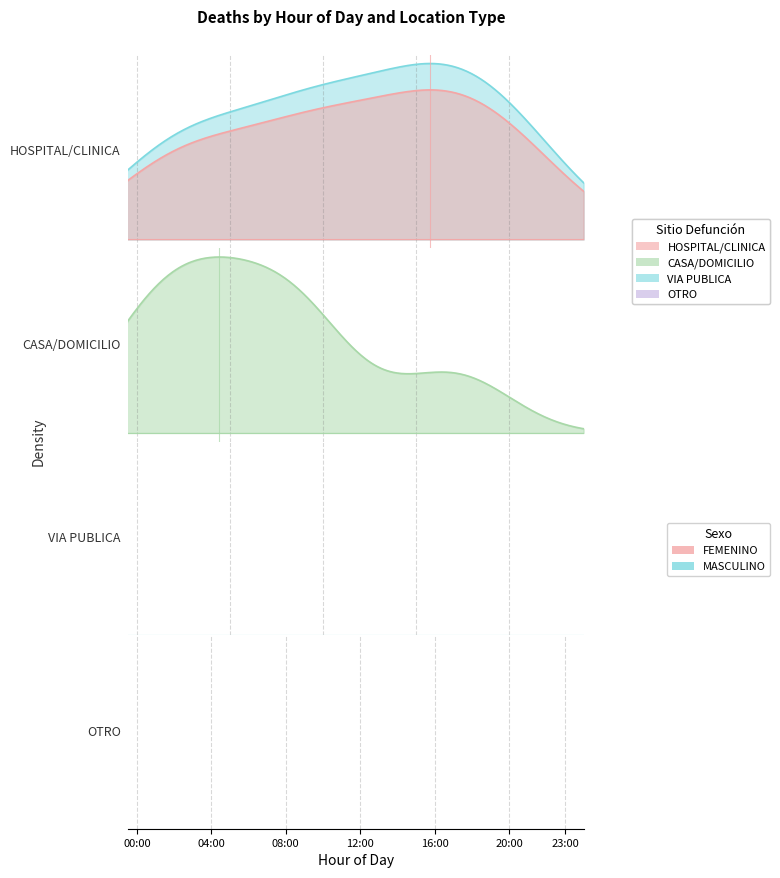

How many data points does each series have?

24